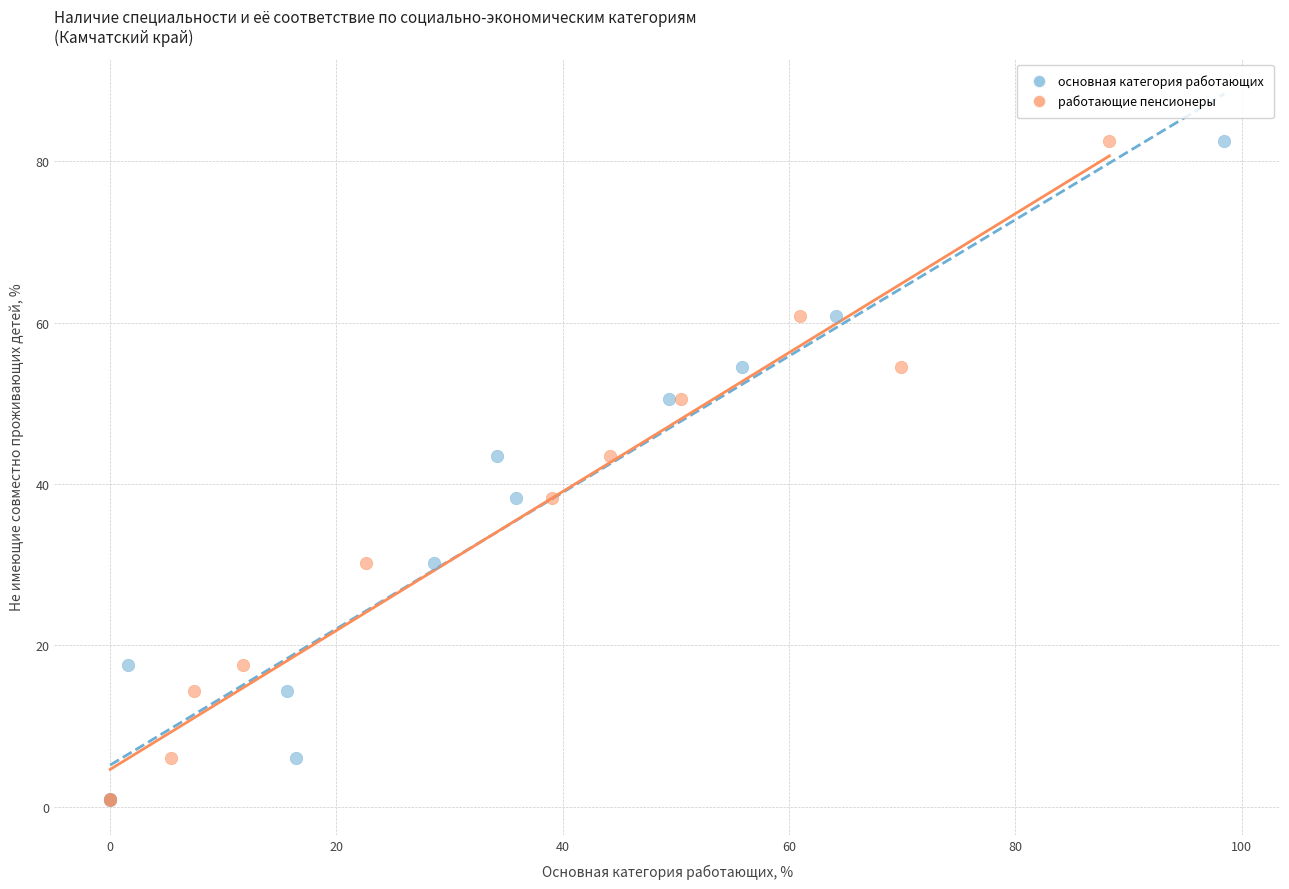

What are all the series names shown in the legend?

основная категория работающих, работающие пенсионеры